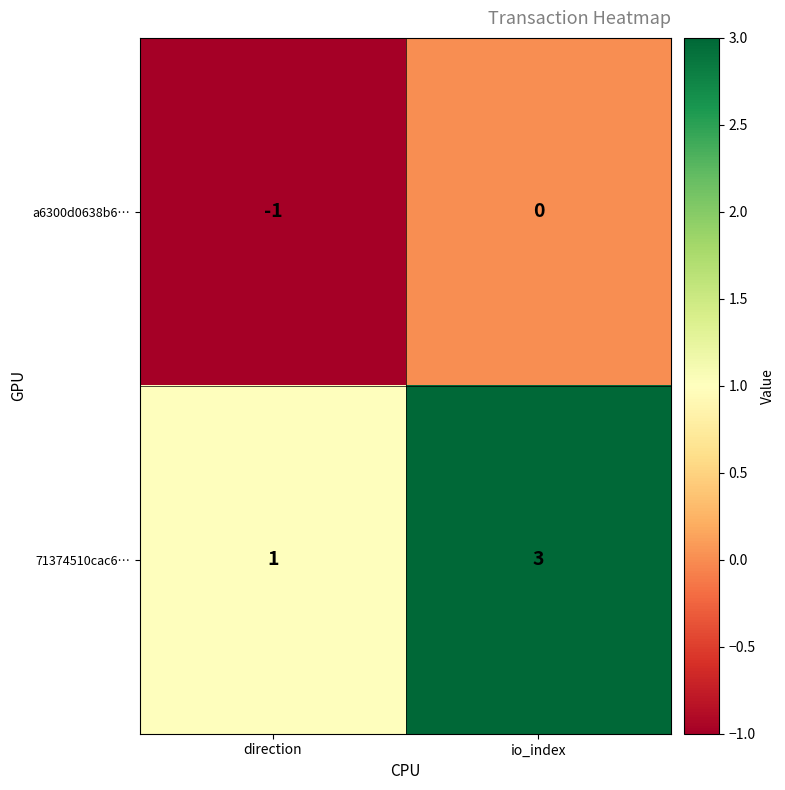

The a6300d0638b6… series shows -1 at direction. True or false?

True